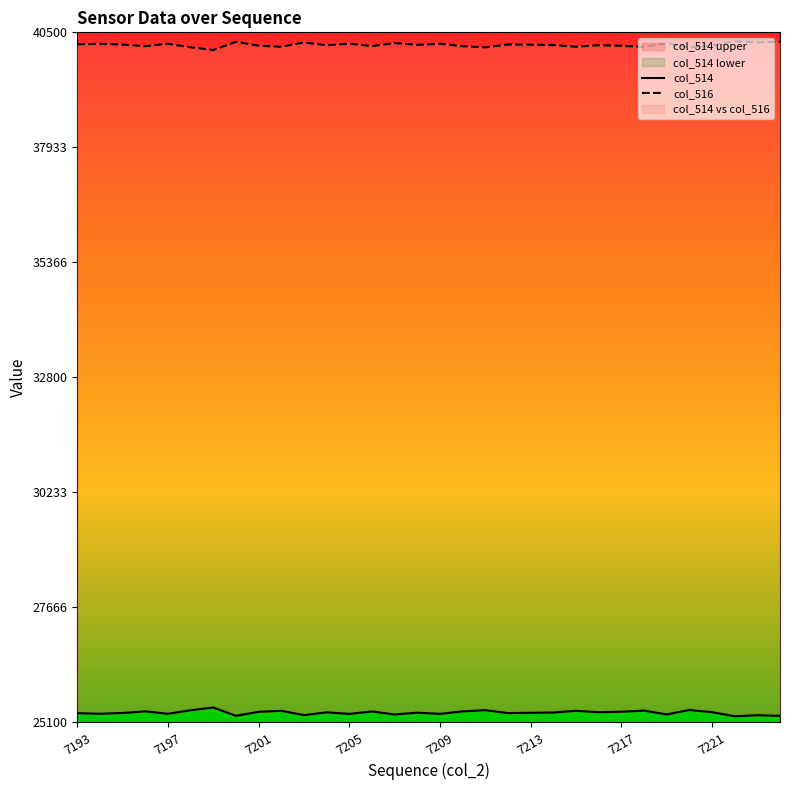

True or false: col_516 and col_514 cross at least once.

False